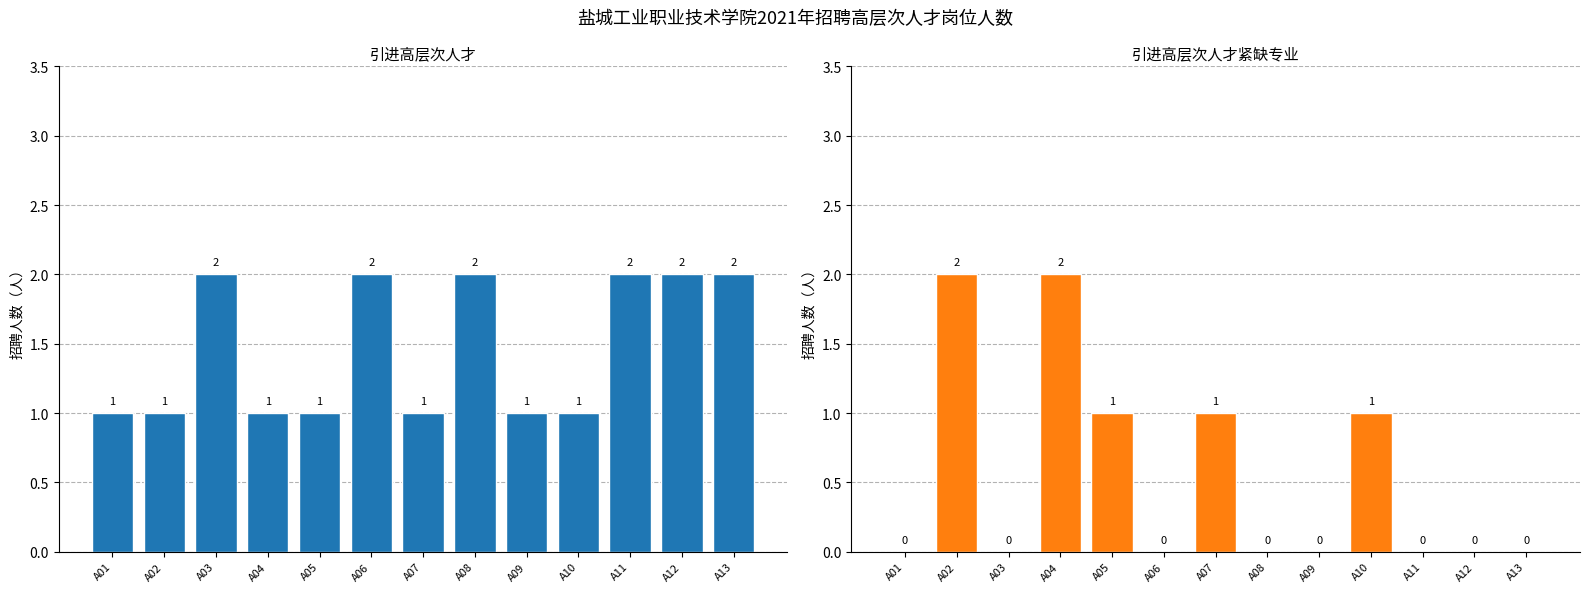

What is the value of the 引进高层次人才 bar at the 8th from the left?

2